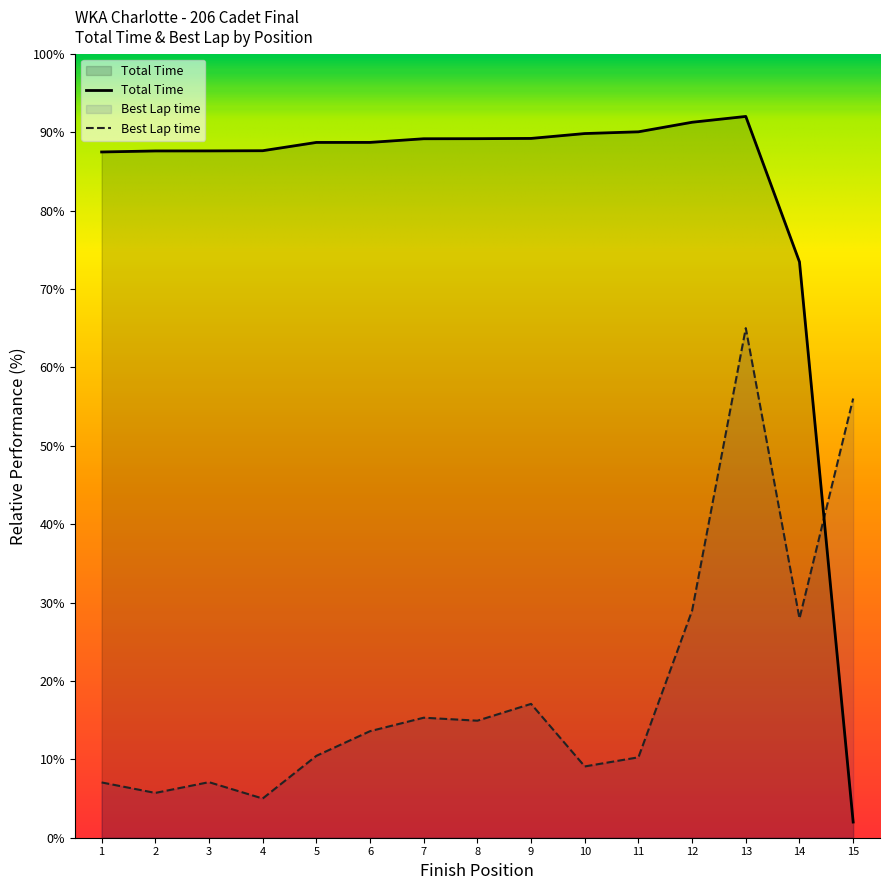

At 13, list the series in order from smallest to largest.

Best Lap time, Total Time